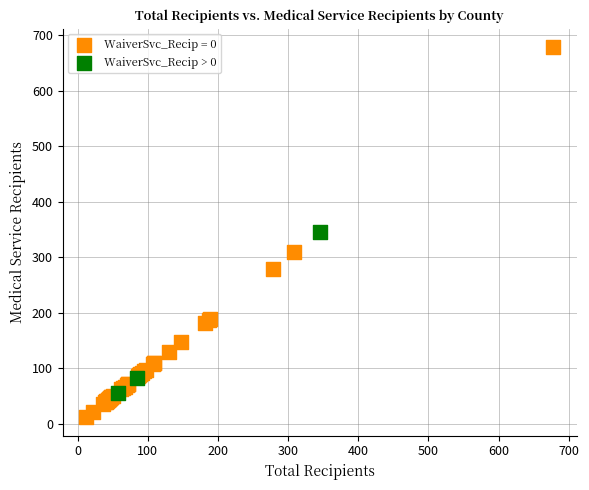

Which series has the widest spread of Y values?

WaiverSvc_Recip = 0